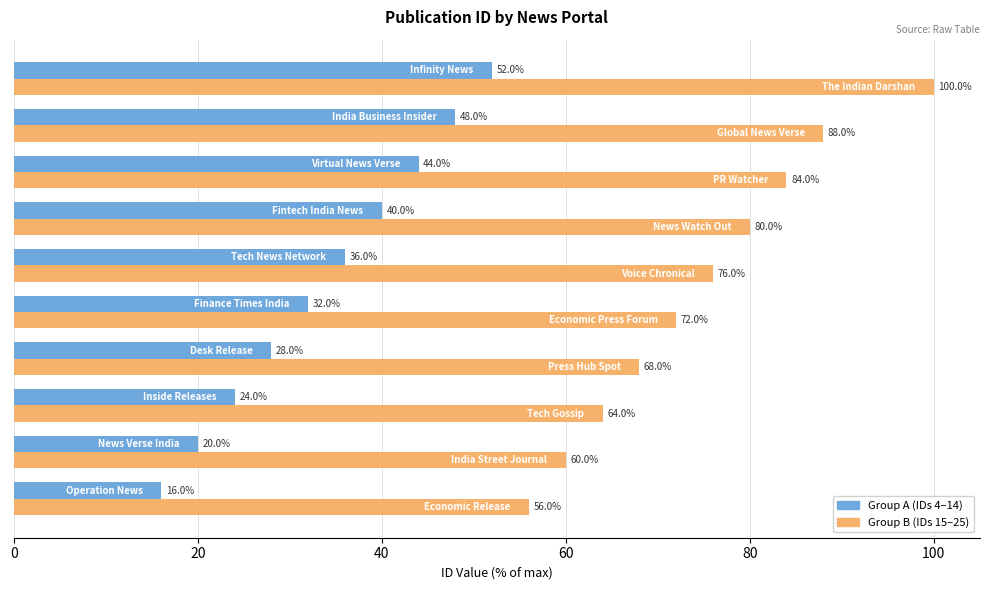

How many values in the Group B (IDs 15–25) series are below 76?

5